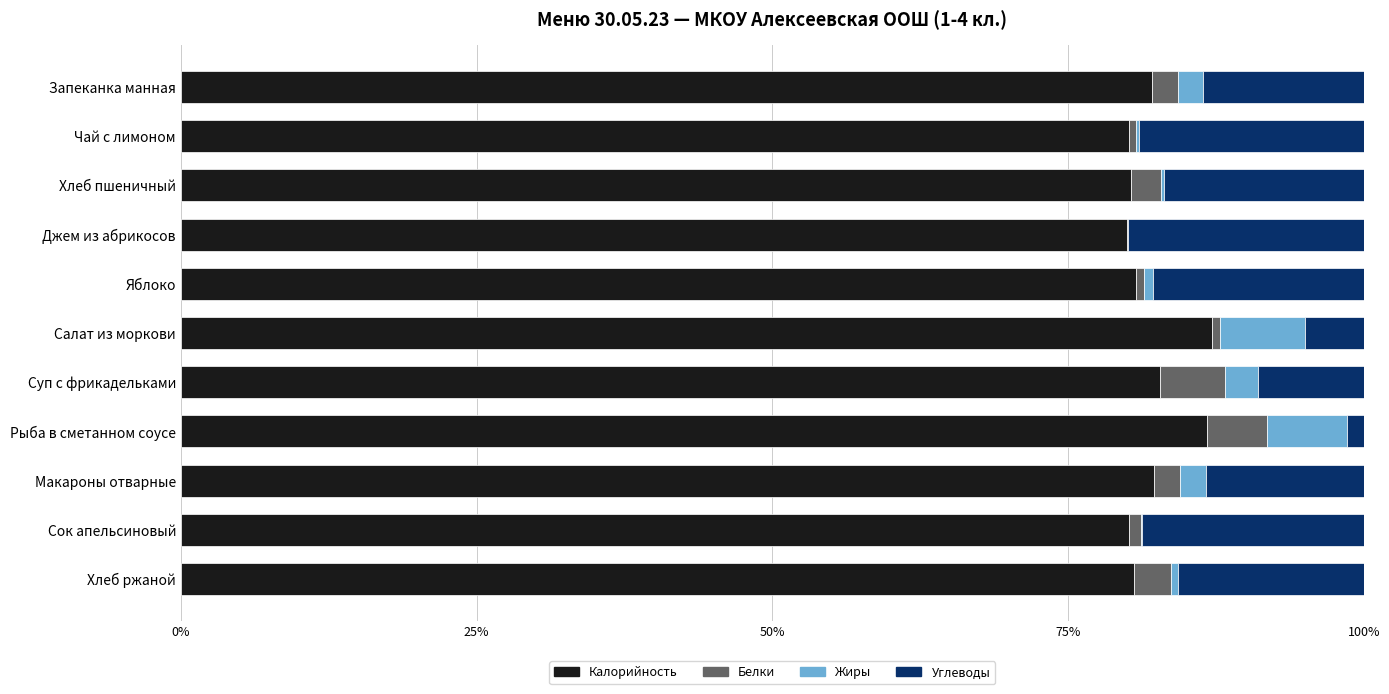

What is the highest value of the Калорийность series?

87.2